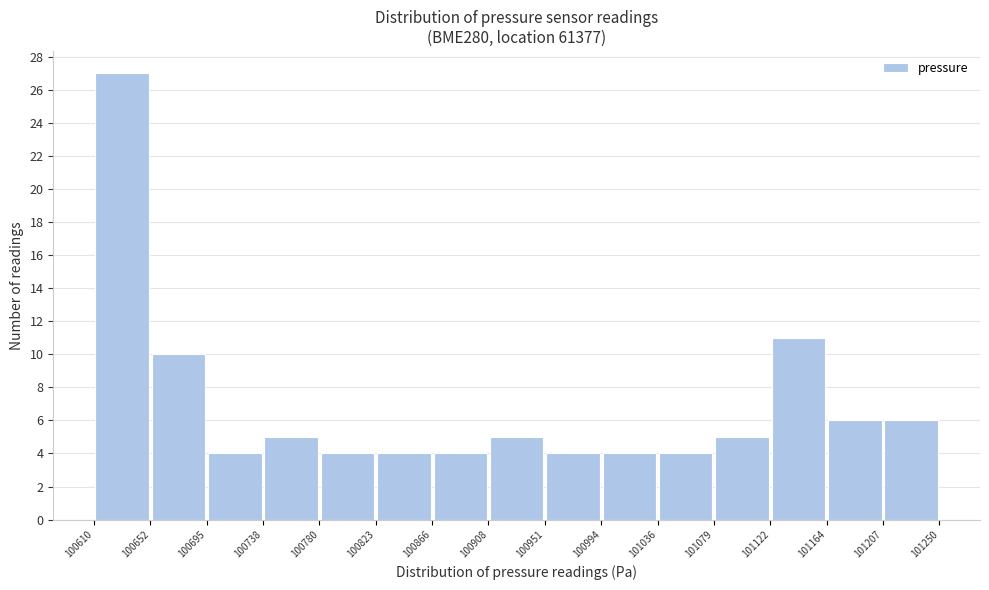

Reading left to right, list every bar in this chart as the range it spans on the x-axis followed by its height. The values are not printed on the chart, so give them approximately, as read against the axis.

100610 to 100652: 27
100652 to 100695: 10
100695 to 100738: 4
100738 to 100780: 5
100780 to 100823: 4
100823 to 100866: 4
100866 to 100908: 4
100908 to 100951: 5
100951 to 100994: 4
100994 to 101036: 4
101036 to 101079: 4
101079 to 101122: 5
101122 to 101164: 11
101164 to 101207: 6
101207 to 101250: 6